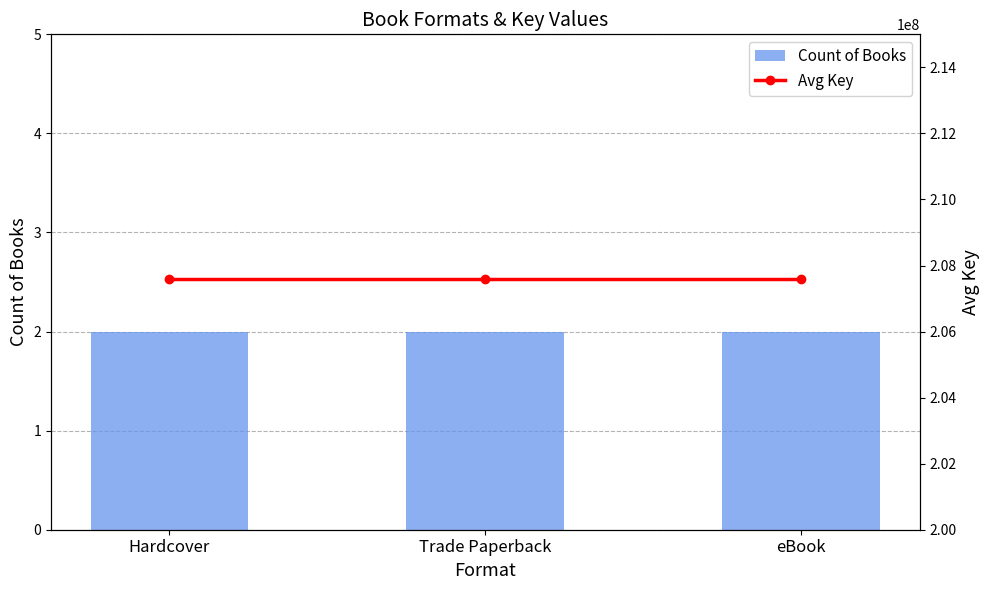

Rank the series at eBook from highest to lowest value.

Avg Key, Count of Books